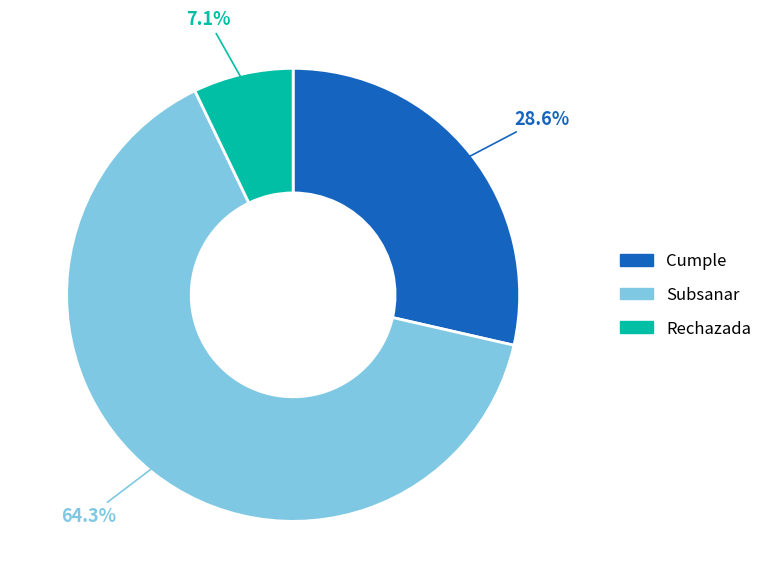

What is the total percentage of Cumple and Rechazada?

35.7%